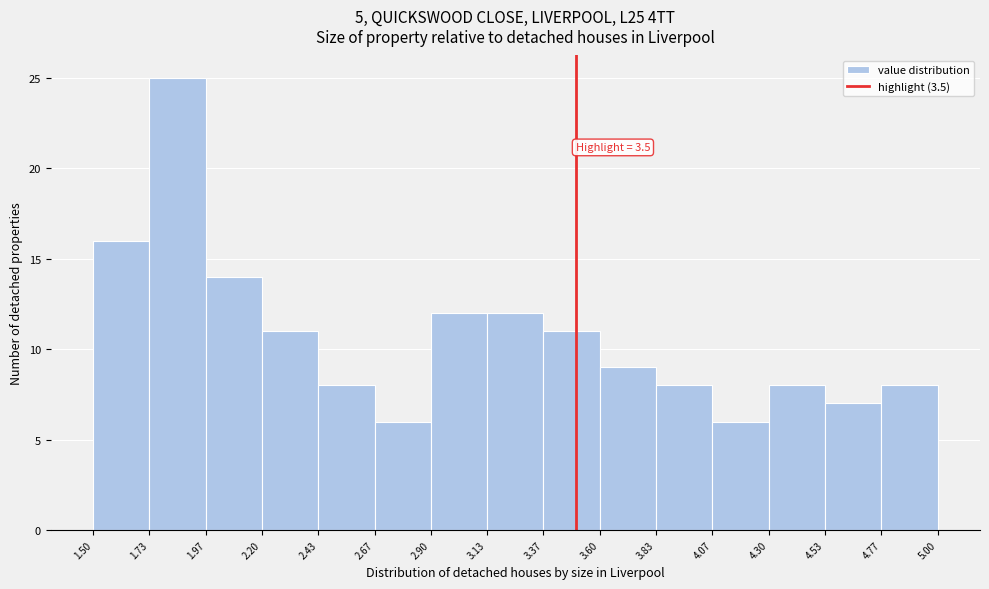

Over which range of the x-axis is the bar tallest?

1.73 to 1.97